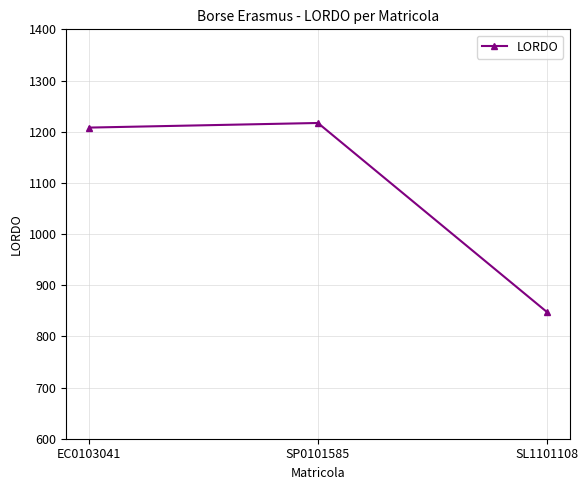

What is the label of the 1st point from the right?

SL1101108